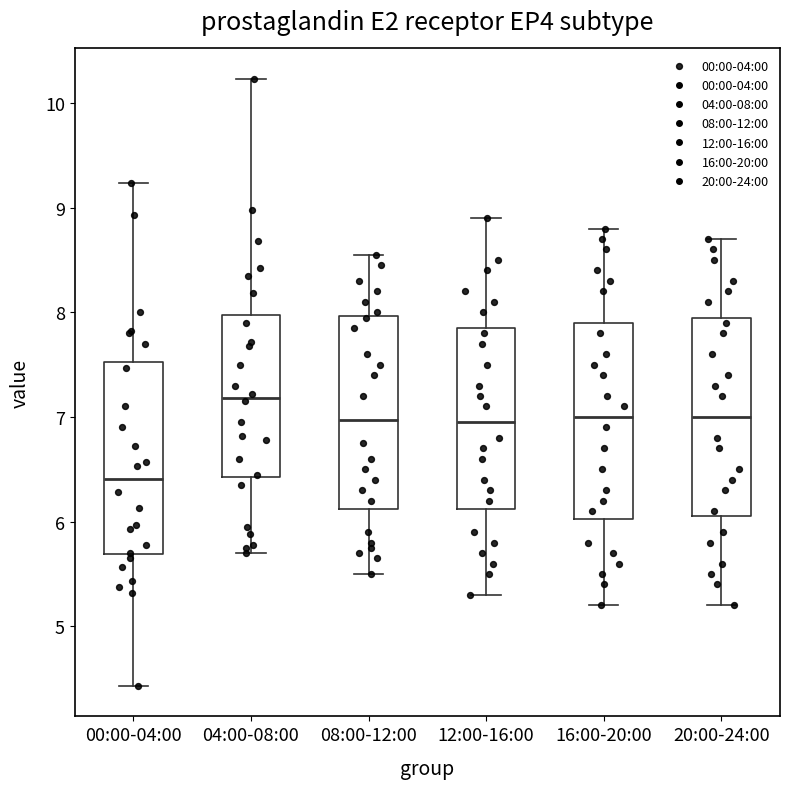

Reading left to right, read every box against the y-axis: the position of its median line, the range the box covers, and the ends of its whiskers. The values are not printed on the chart, so give them approximately, as read against the axis.

00:00-04:00: median 6.4, box 5.7 to 7.5, whiskers 4.4 to 9.2
04:00-08:00: median 7.2, box 6.4 to 8.0, whiskers 5.7 to 10.2
08:00-12:00: median 7.0, box 6.1 to 8.0, whiskers 5.5 to 8.6
12:00-16:00: median 7.0, box 6.1 to 7.9, whiskers 5.3 to 8.9
16:00-20:00: median 7.0, box 6.0 to 7.9, whiskers 5.2 to 8.8
20:00-24:00: median 7.0, box 6.1 to 8.0, whiskers 5.2 to 8.7